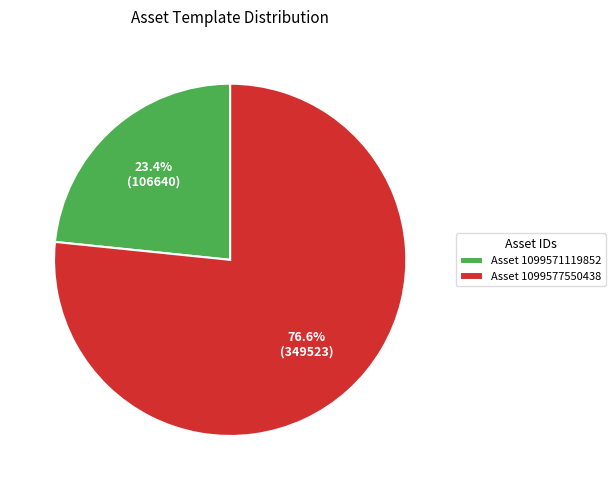

Which category has the biggest portion of the pie?

Asset 1099577550438